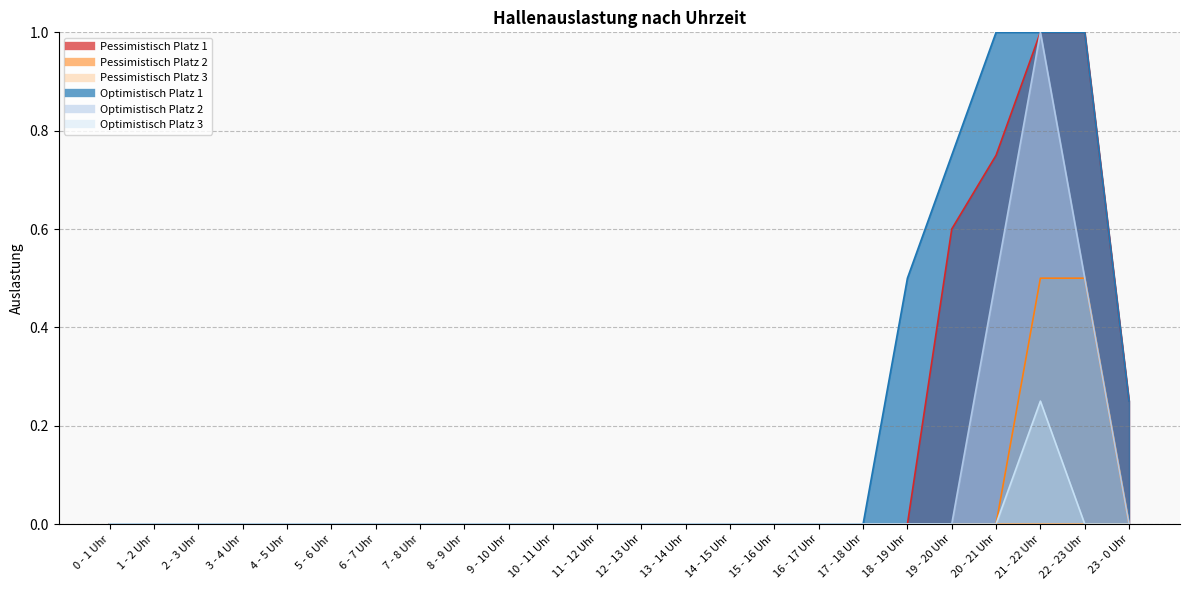

The Pessimistisch Platz 1 series shows 0.6 at 5 - 6 Uhr. True or false?

False